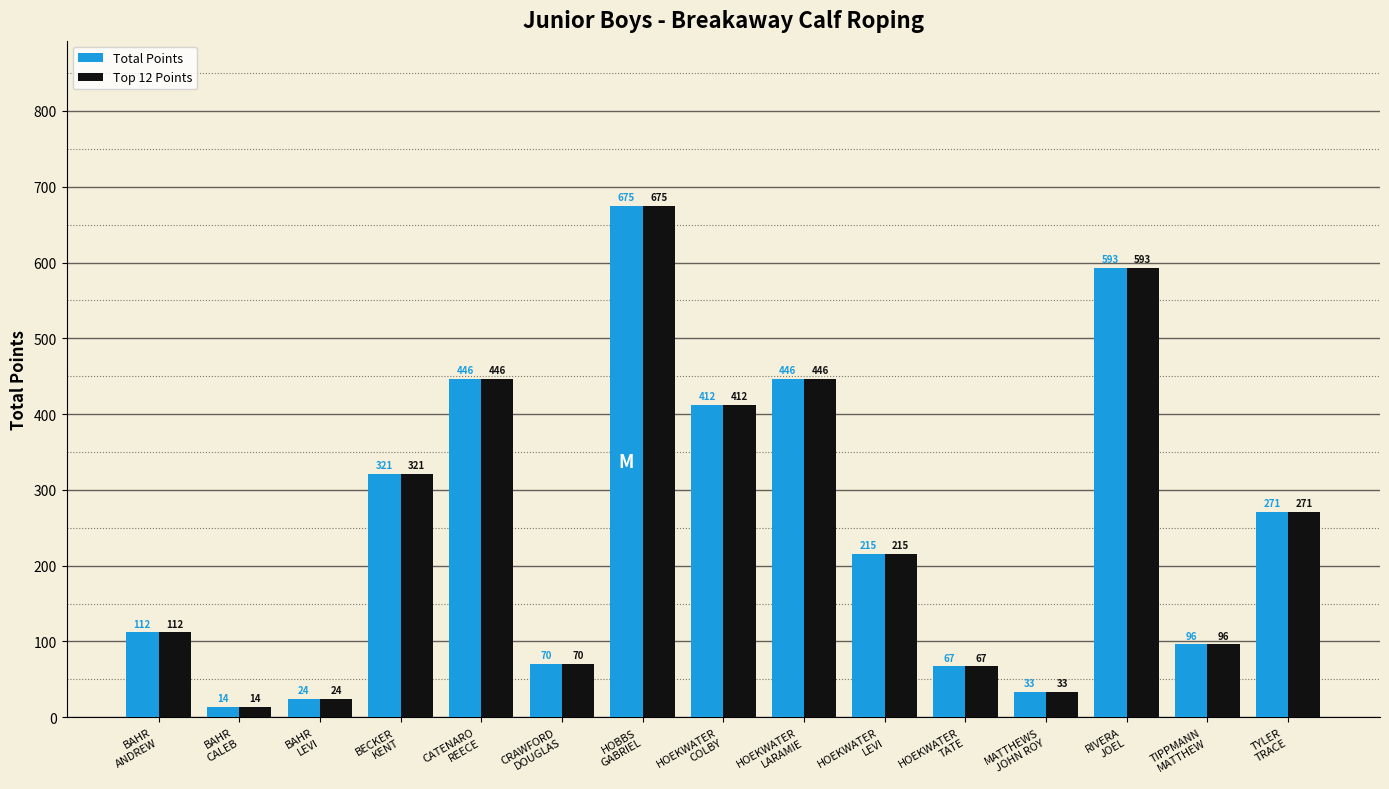

Reading left to right, extract all data points from this chart.

Total Points: BAHR
ANDREW=112	BAHR
CALEB=14	BAHR
LEVI=24	BECKER
KENT=321	CATENARO
REECE=446	CRAWFORD
DOUGLAS=70	HOBBS
GABRIEL=675	HOEKWATER
COLBY=412	HOEKWATER
LARAMIE=446	HOEKWATER
LEVI=215	HOEKWATER
TATE=67	MATTHEWS
JOHN ROY=33	RIVERA
JOEL=593	TIPPMANN
MATTHEW=96	TYLER
TRACE=271
Top 12 Points: BAHR
ANDREW=112	BAHR
CALEB=14	BAHR
LEVI=24	BECKER
KENT=321	CATENARO
REECE=446	CRAWFORD
DOUGLAS=70	HOBBS
GABRIEL=675	HOEKWATER
COLBY=412	HOEKWATER
LARAMIE=446	HOEKWATER
LEVI=215	HOEKWATER
TATE=67	MATTHEWS
JOHN ROY=33	RIVERA
JOEL=593	TIPPMANN
MATTHEW=96	TYLER
TRACE=271